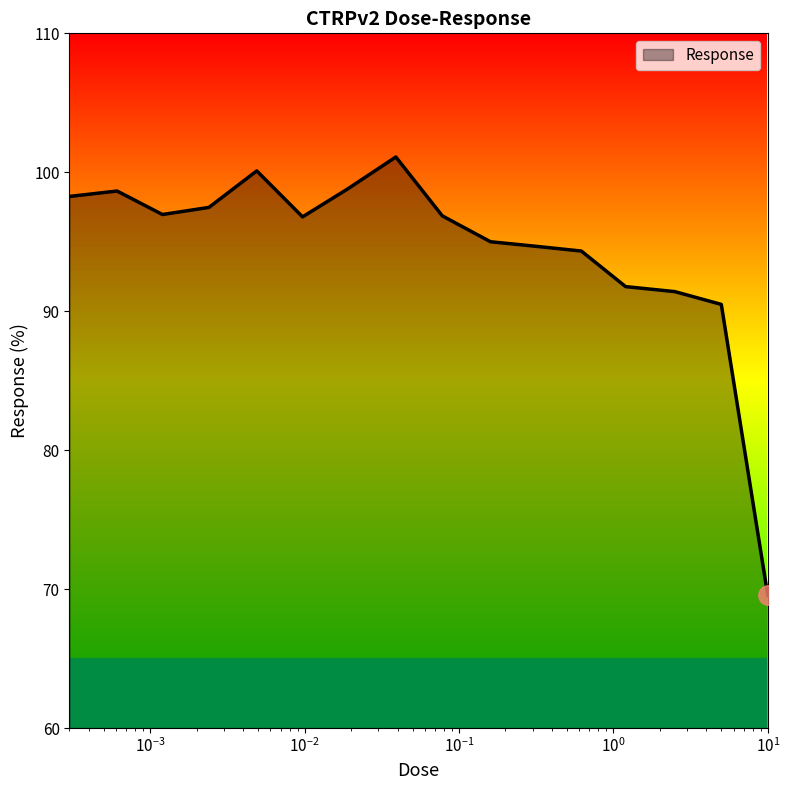

What is the greatest value displayed?

101.1